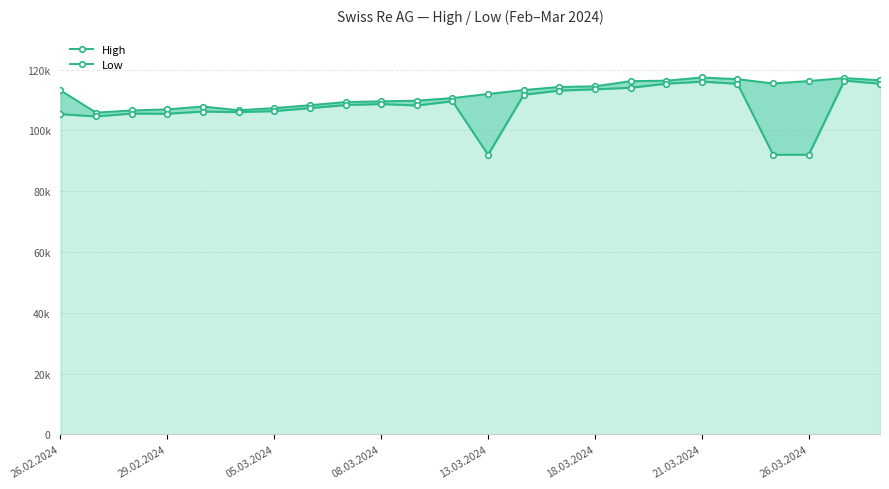

True or false: Low and High cross at least once.

False